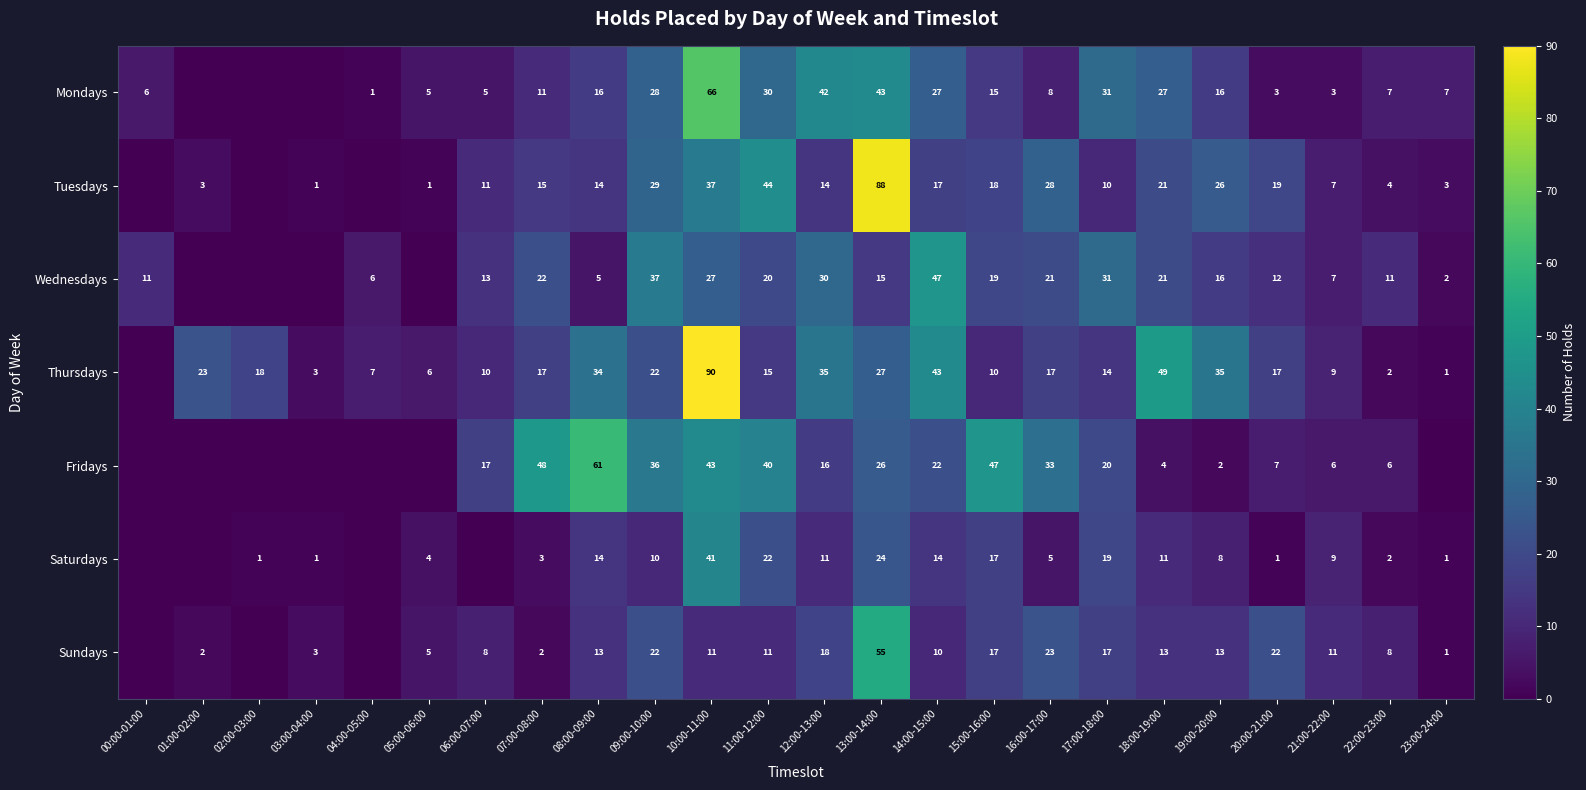

What is the spread (max minus min) of values at 12:00-13:00?

31